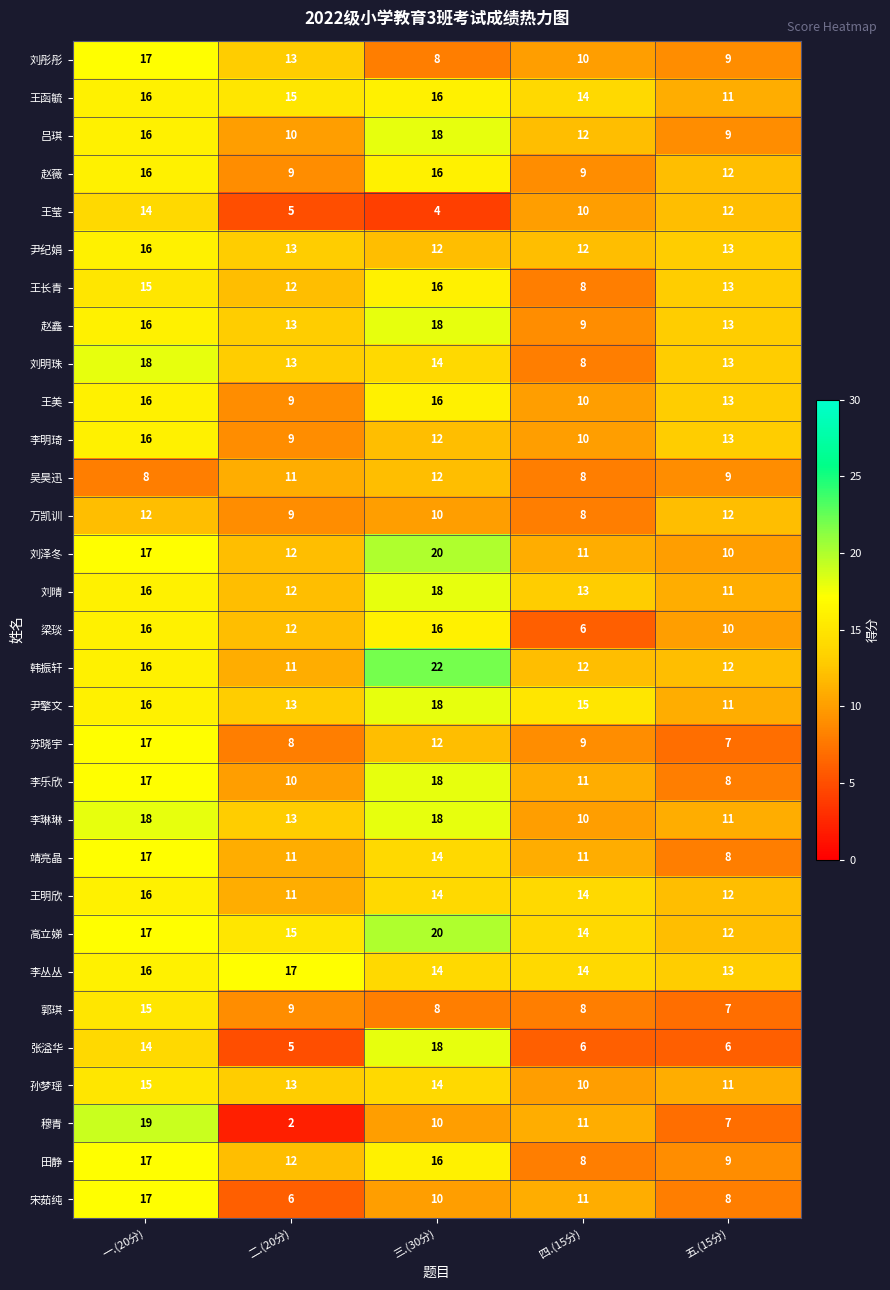

At which label is 李琳琳 closest to 14?

二.(20分)